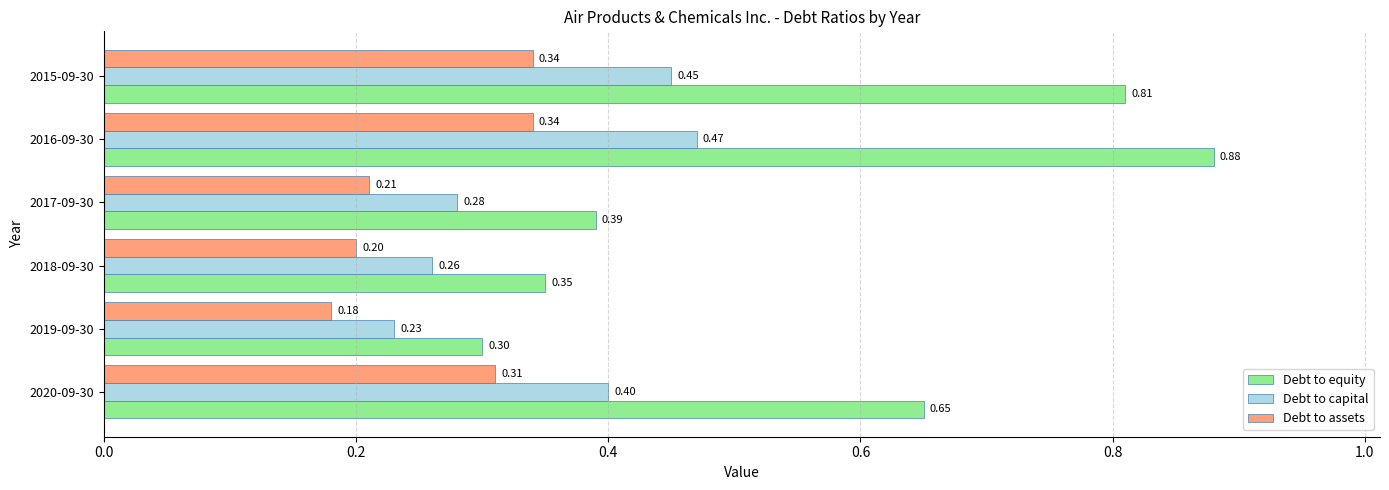

Which series has the largest total across all categories?

Debt to equity